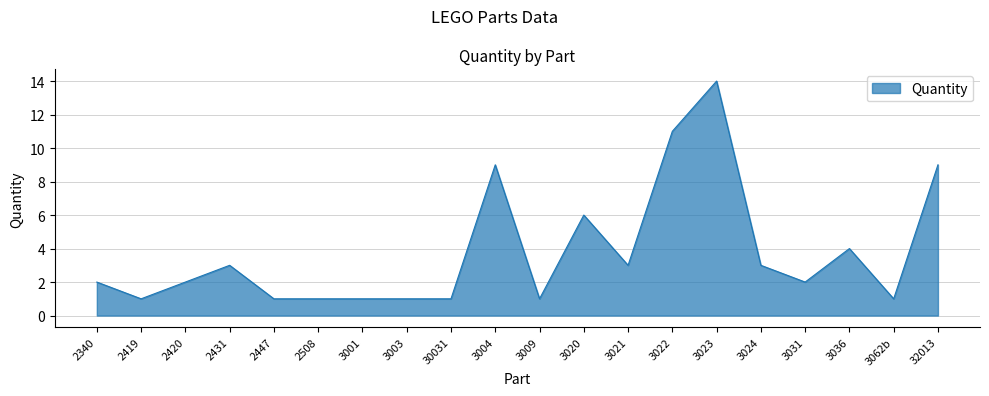

Count the number of categories in the chart.

20